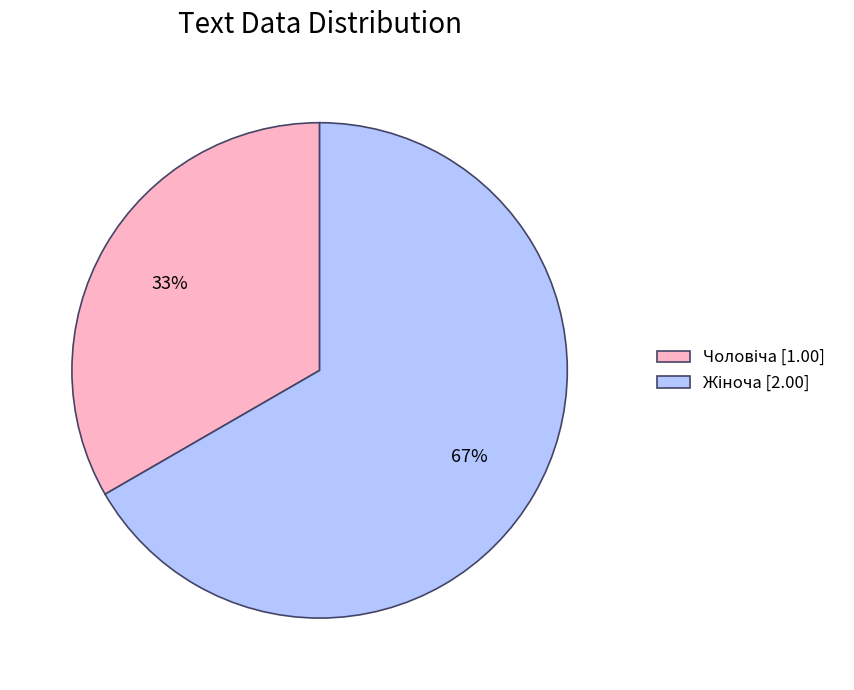

To the nearest percent, what is the average slice percentage?

50%